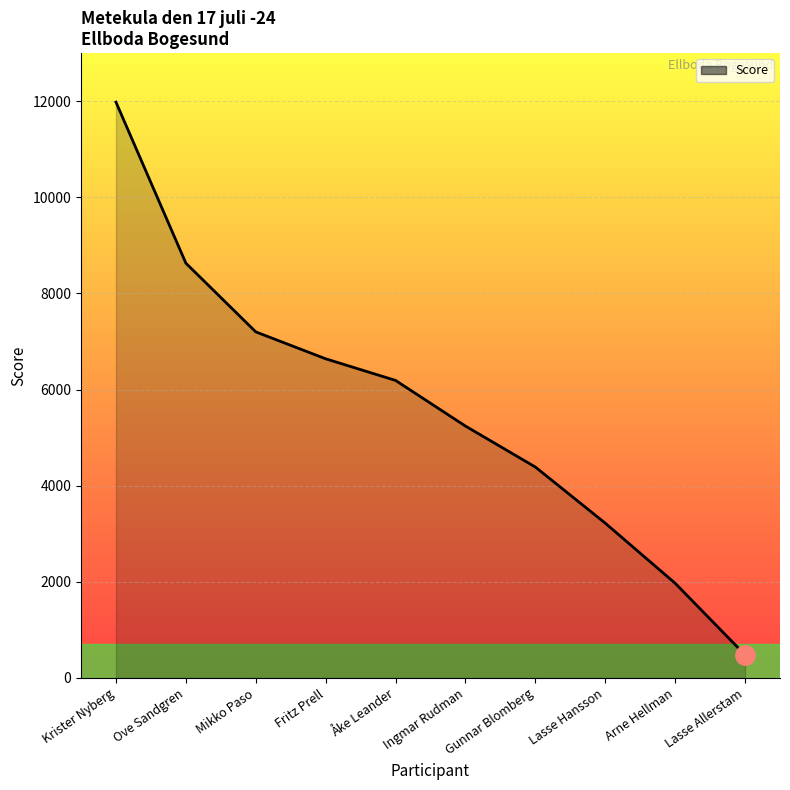

What is the change in value from Krister Nyberg to Fritz Prell?

-5340